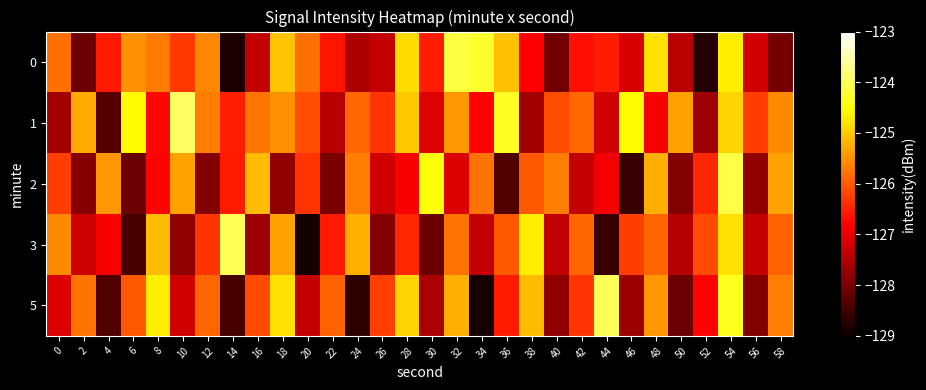

Count the number of data series in this chart.

5